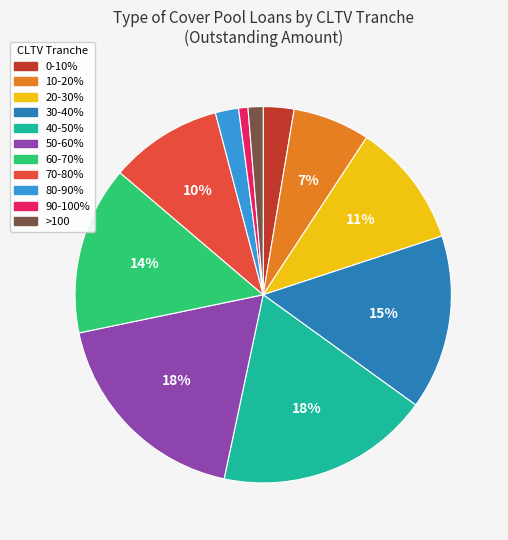

How many slices are in this pie chart?

11